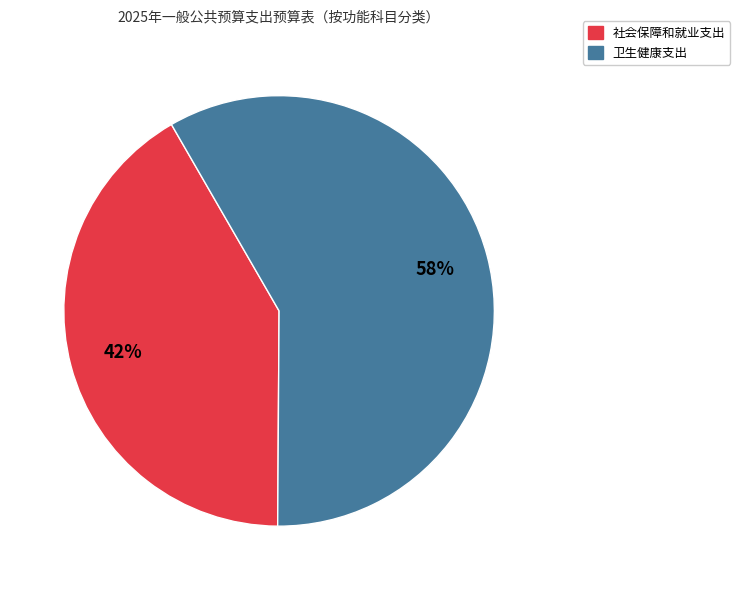

Approximately how many times larger is the value at 社会保障和就业支出 compared to 卫生健康支出?

0.7